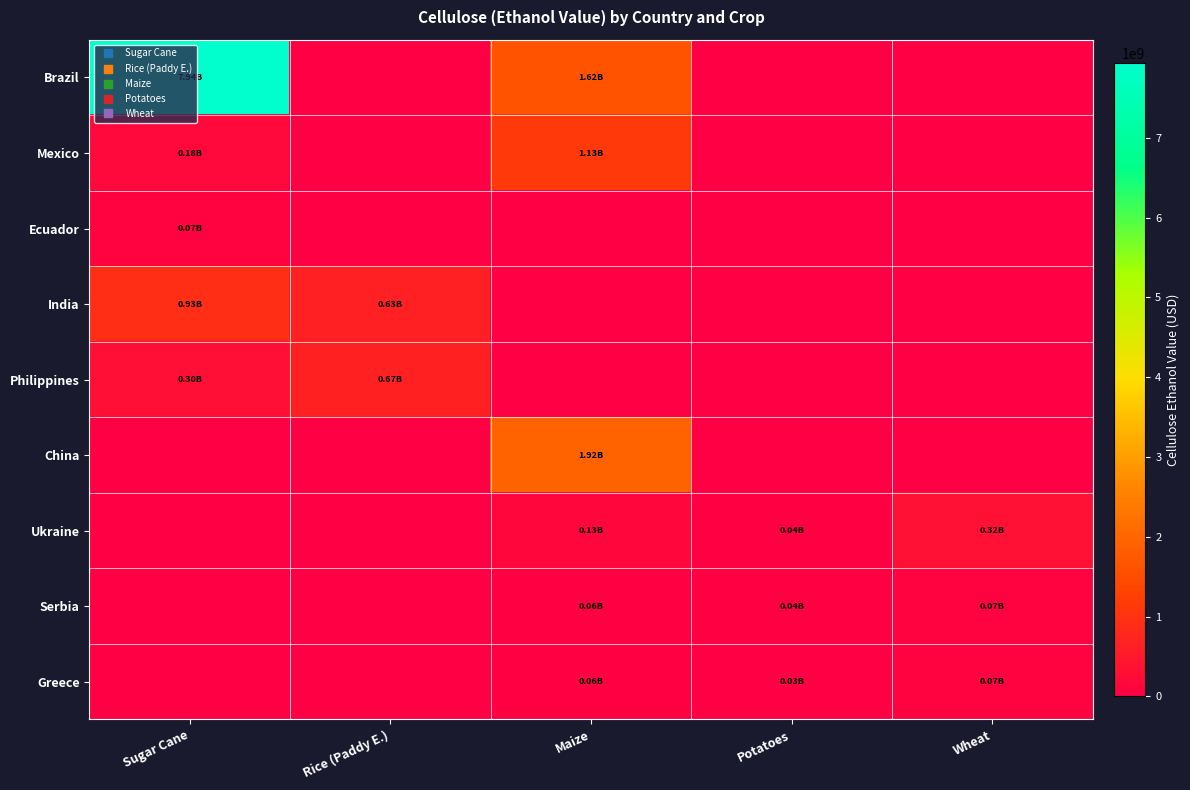

At which category does the chart reach its peak across all series?

Sugar Cane